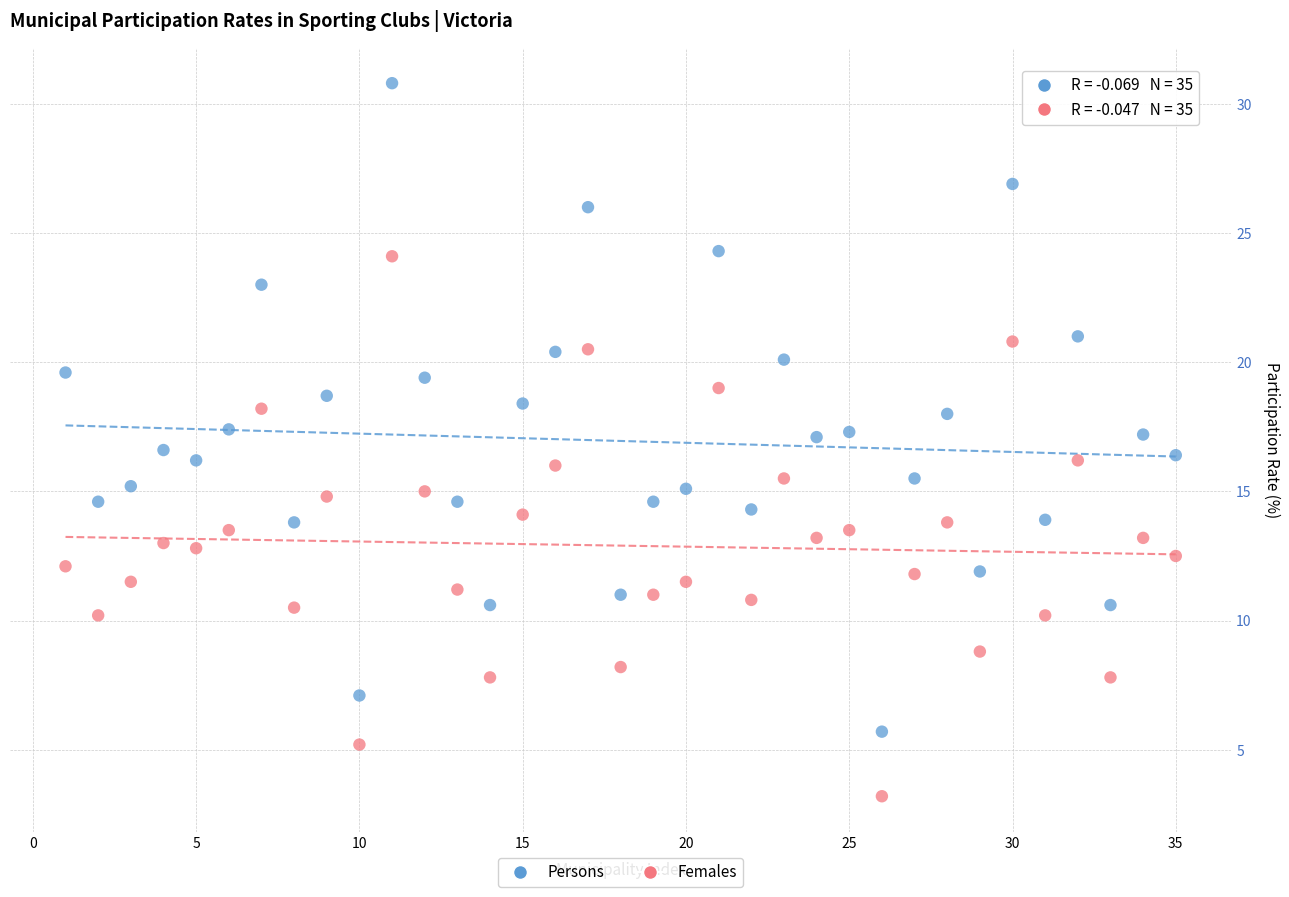

Which series reaches the minimum Y coordinate?

Females